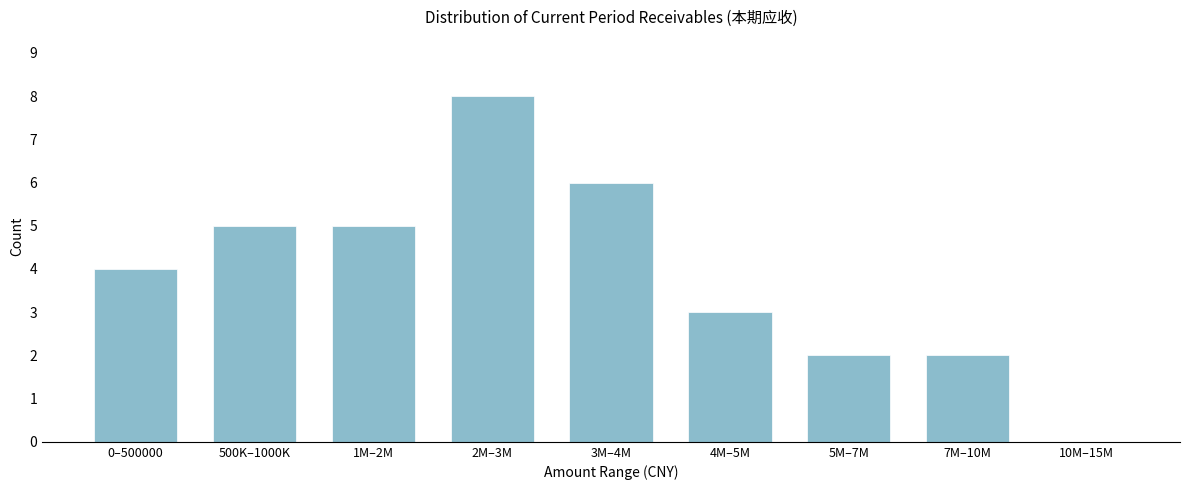

Reading left to right, list all the values displayed in this chart.

0–500000=4	500K–1000K=5	1M–2M=5	2M–3M=8	3M–4M=6	4M–5M=3	5M–7M=2	7M–10M=2	10M–15M=0